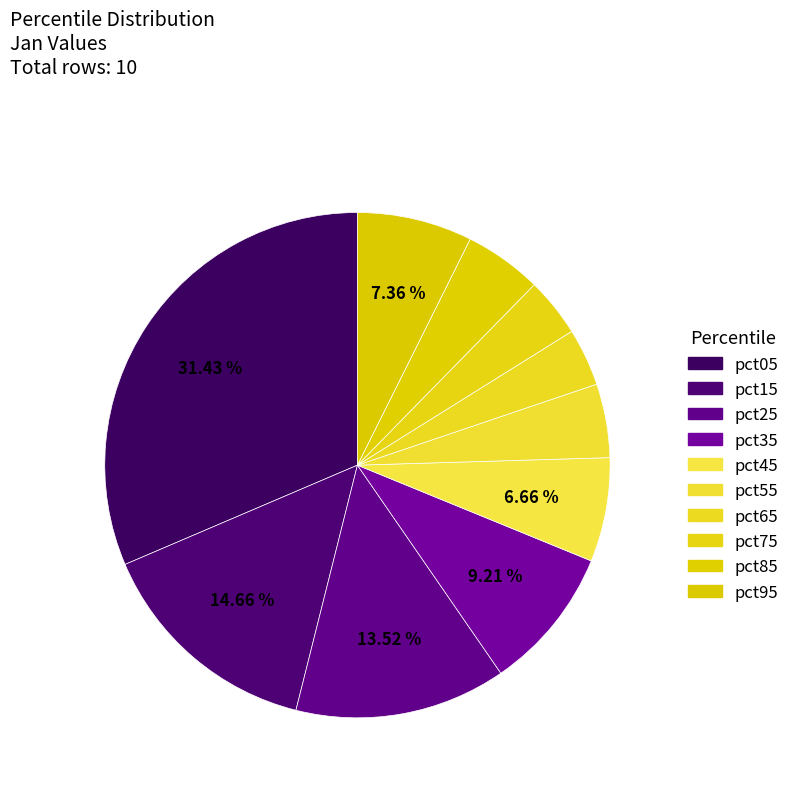

Is it true that pct15 is 15% of the pie?

True